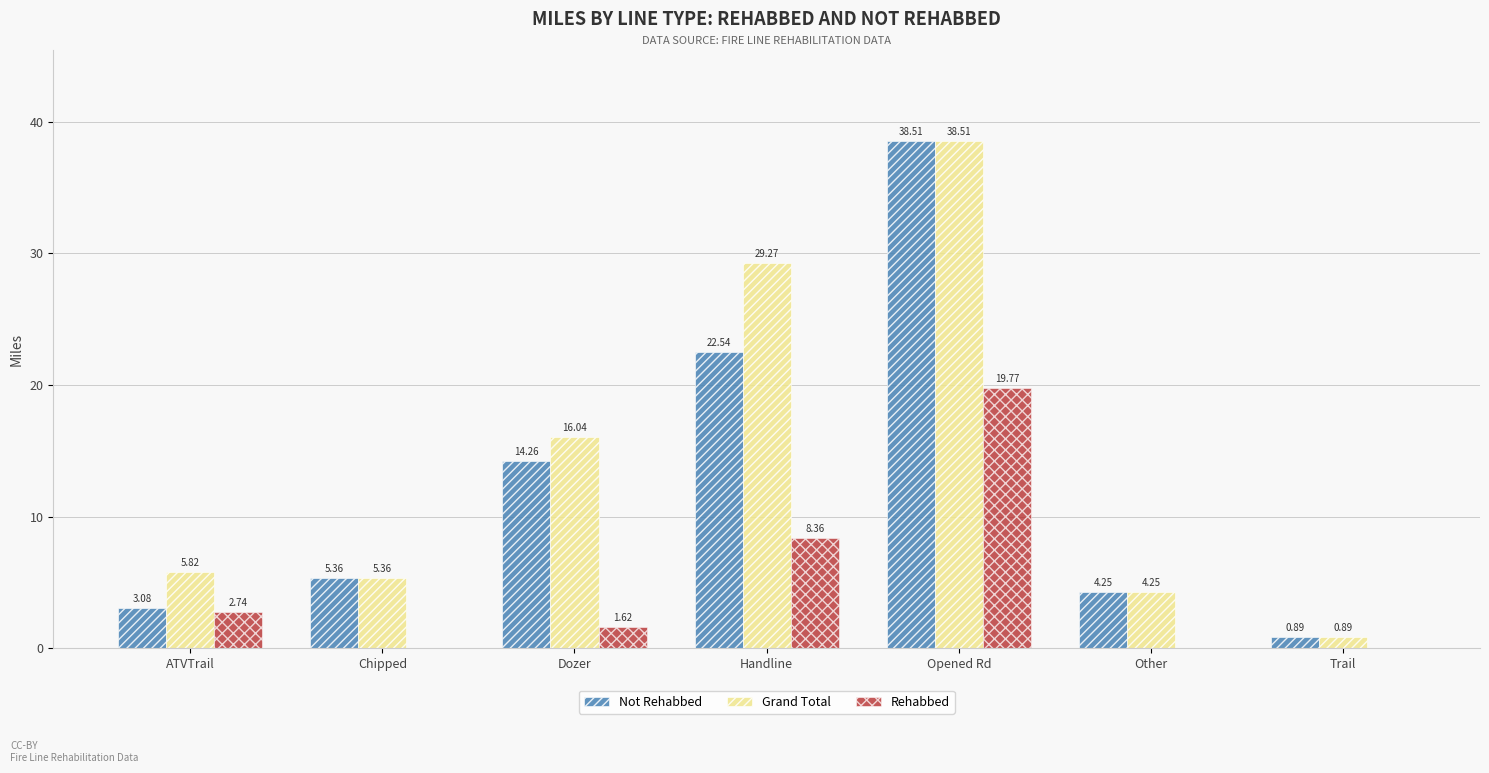

At which category does the chart reach its peak across all series?

Opened Rd